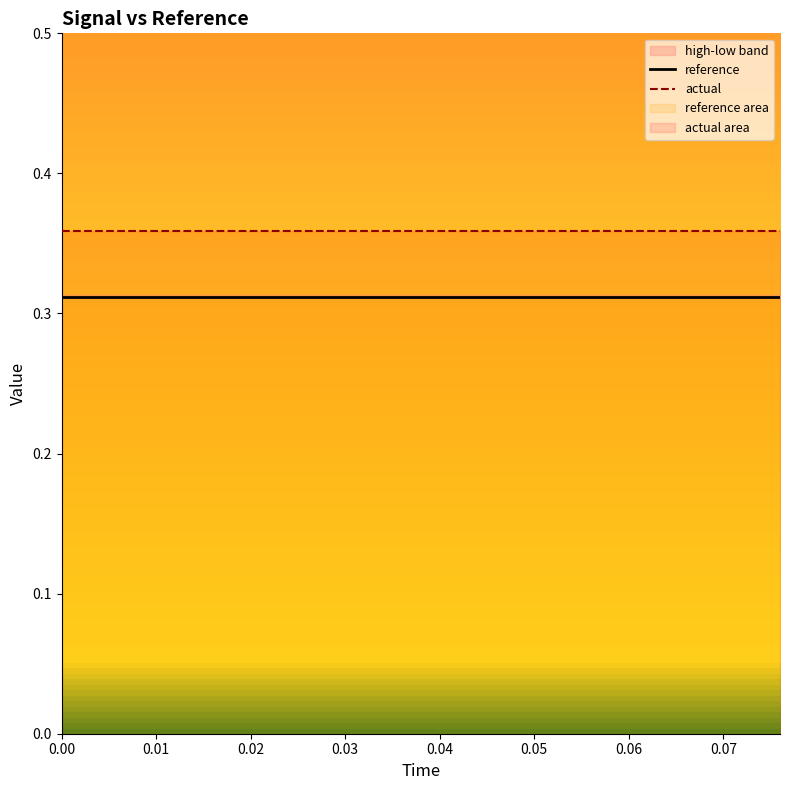

Reading right to left, list all the values displayed in this chart.

reference: 0.3	0.3	0.3	0.3	0.3	0.3	0.3	0.3	0.3	0.3	0.3	0.3	0.3	0.3	0.3	0.3	0.3	0.3	0.3	0.3
actual: 0.4	0.4	0.4	0.4	0.4	0.4	0.4	0.4	0.4	0.4	0.4	0.4	0.4	0.4	0.4	0.4	0.4	0.4	0.4	0.4